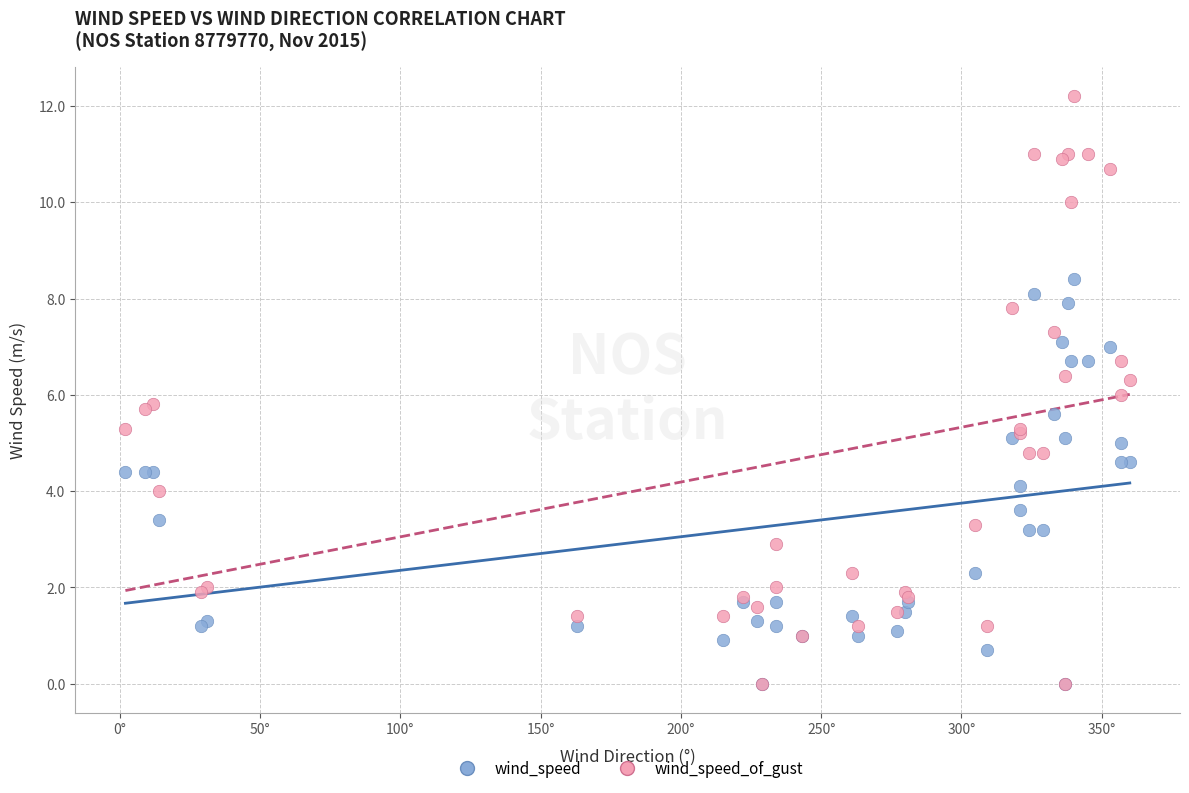

What are all the series names shown in the legend?

wind_speed, wind_speed_of_gust